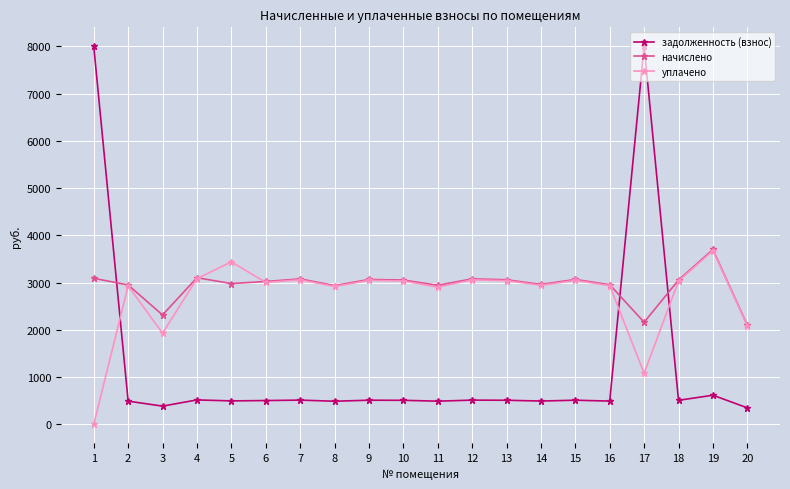

How many values in the начислено series exceed 3053?

10